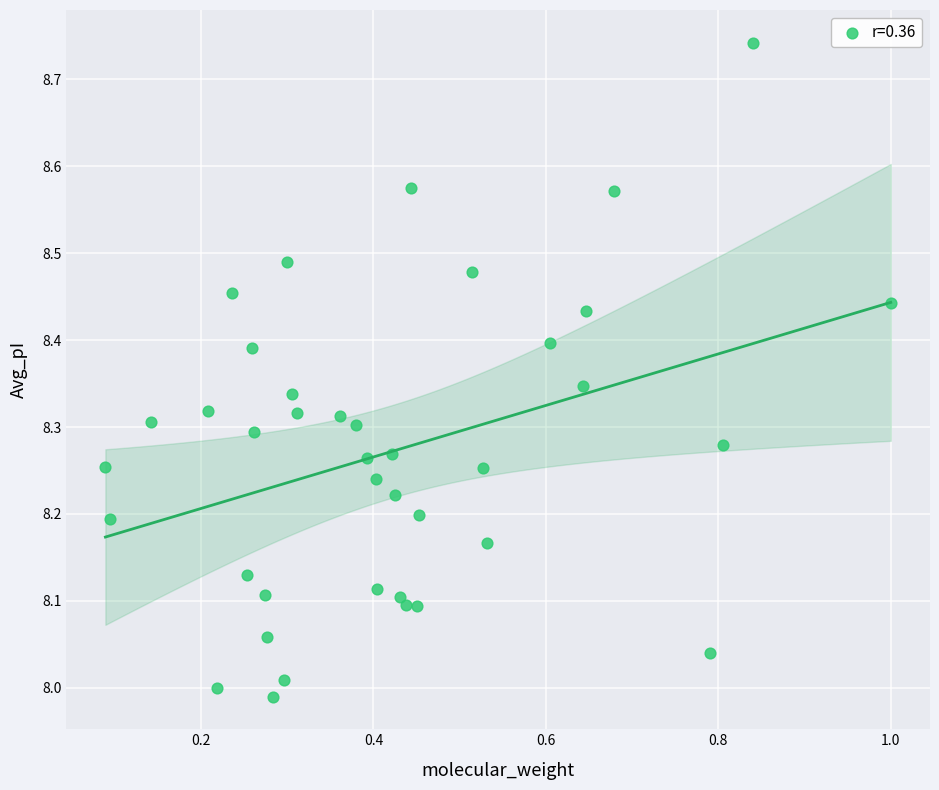

What is the range of X values (max minus min)?

0.9